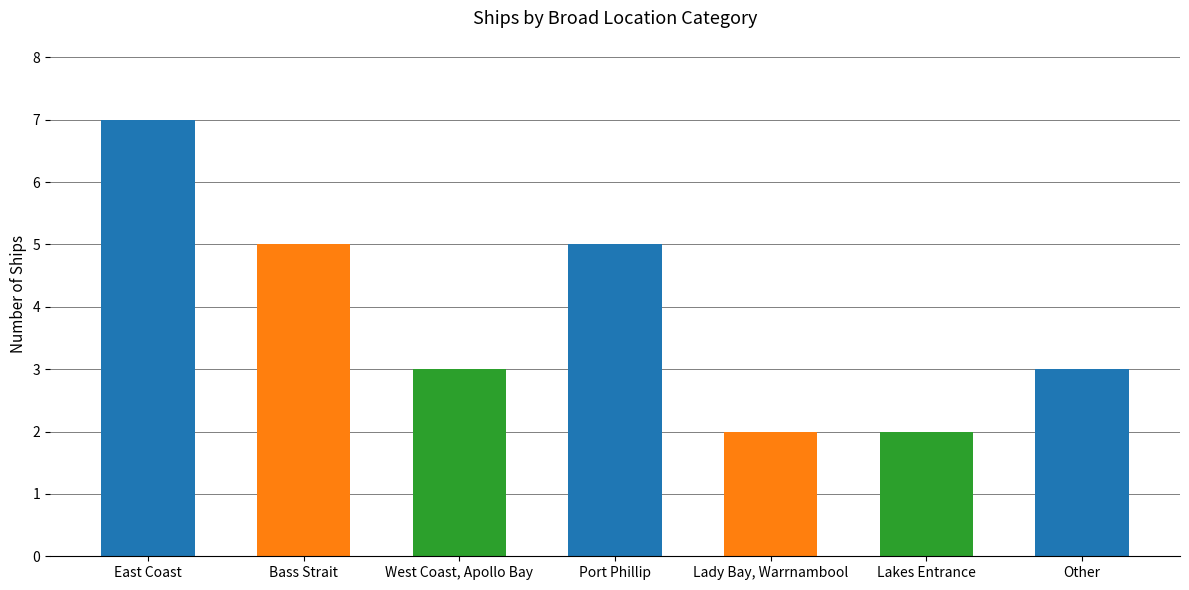

Read the value at West Coast, Apollo Bay.

3